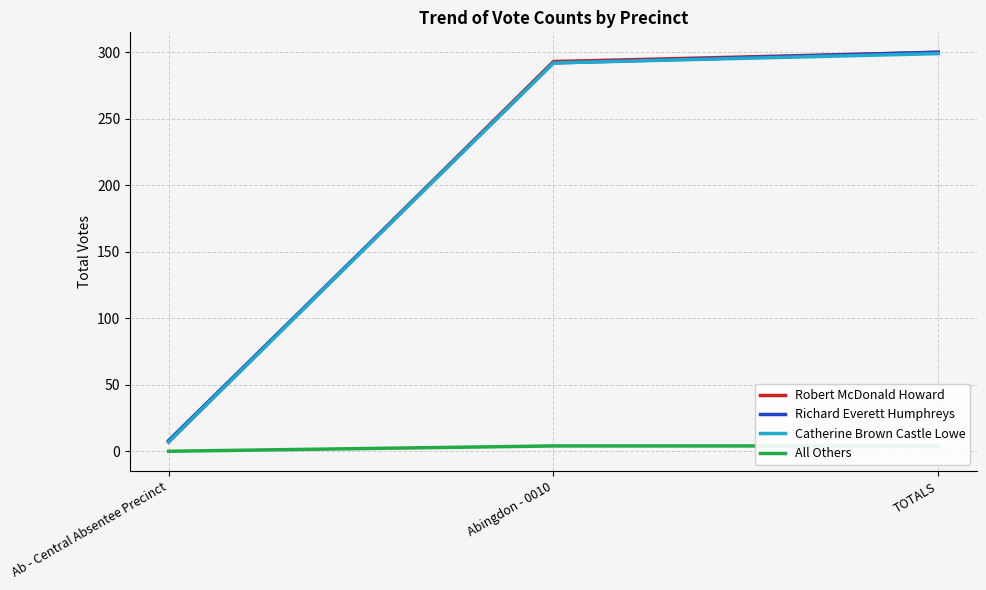

Reading right to left, what are all the values shown in this chart?

Robert McDonald Howard: 300	293	7
Richard Everett Humphreys: 300	292	8
Catherine Brown Castle Lowe: 299	292	7
All Others: 4	4	0